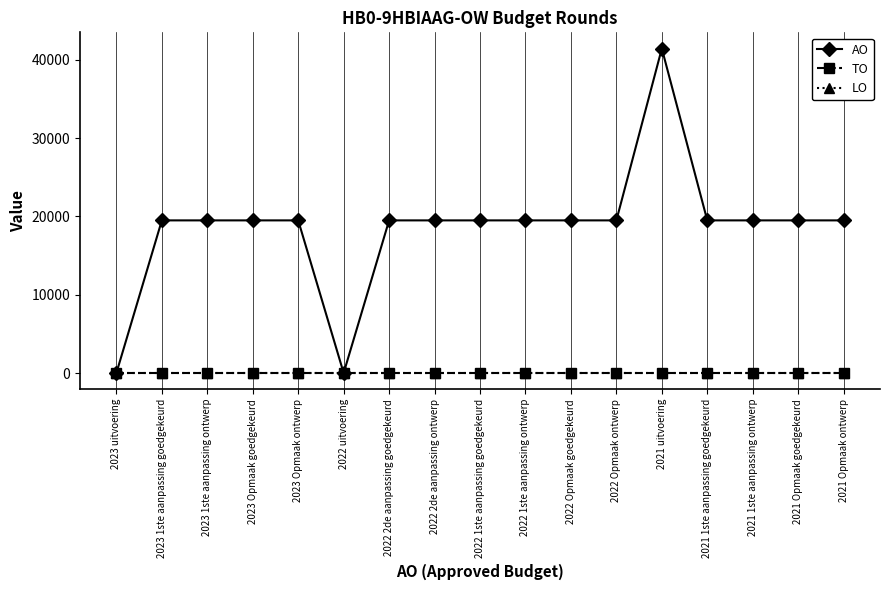

What is the maximum value shown in the chart?

41453